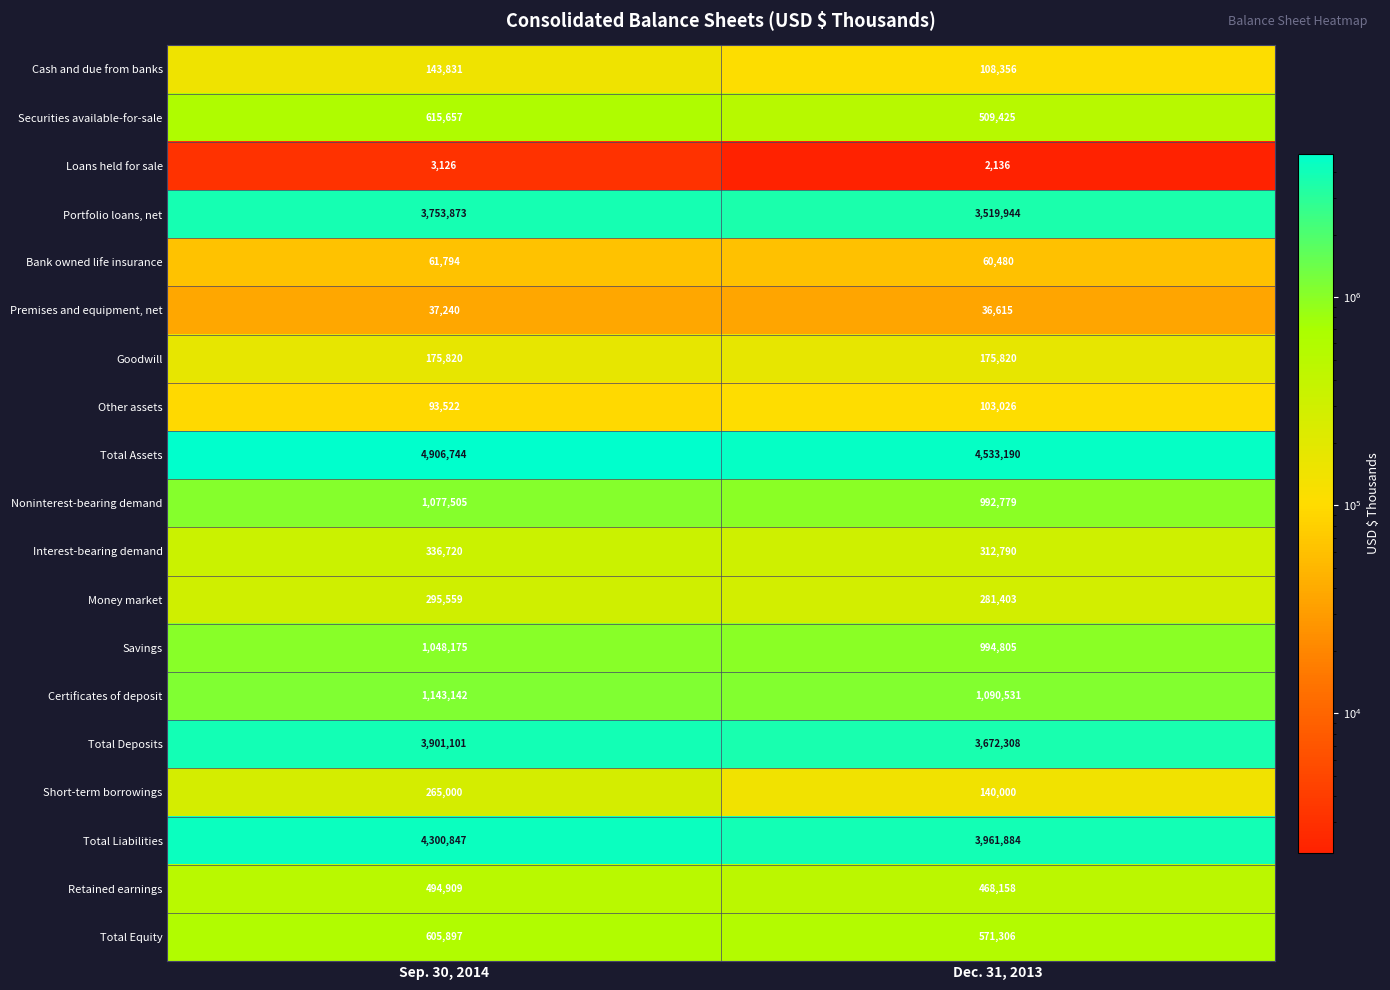

Count the number of data series in this chart.

19